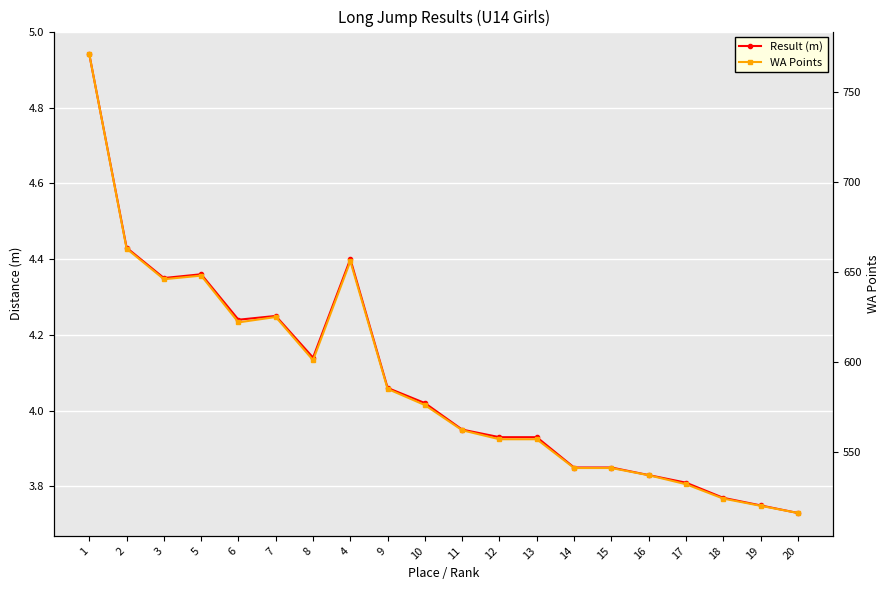

Which category has the lowest value across all series?

20